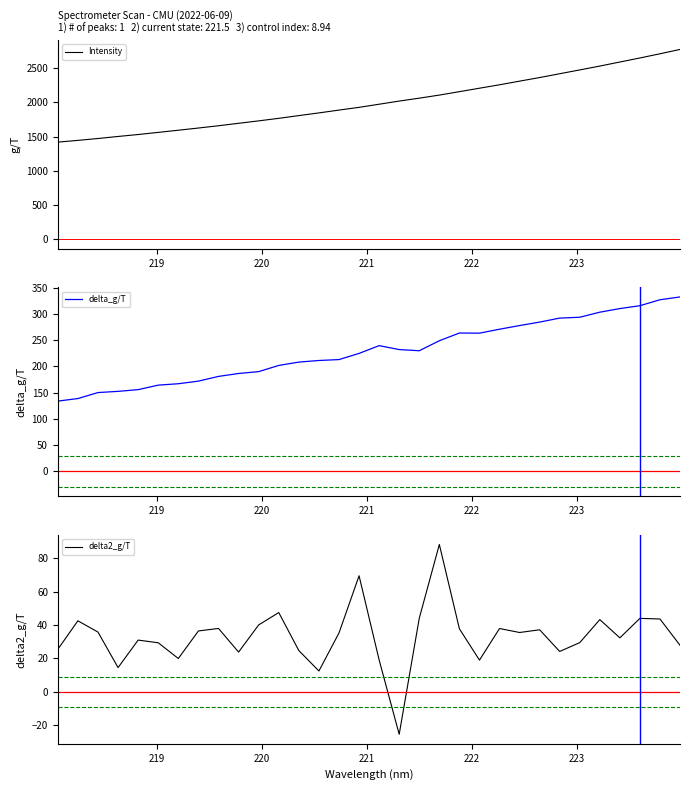

True or false: delta_g/T has more than 0 interior local peaks.

True